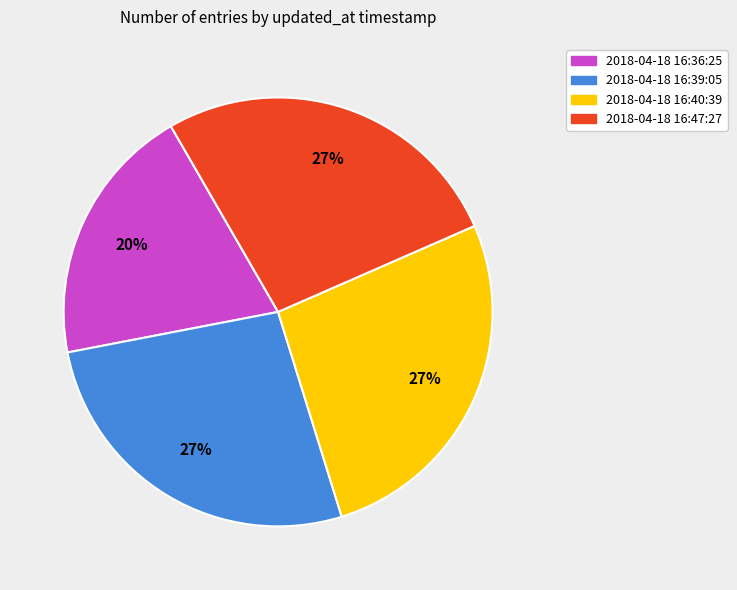

Count the number of slices in the pie.

4